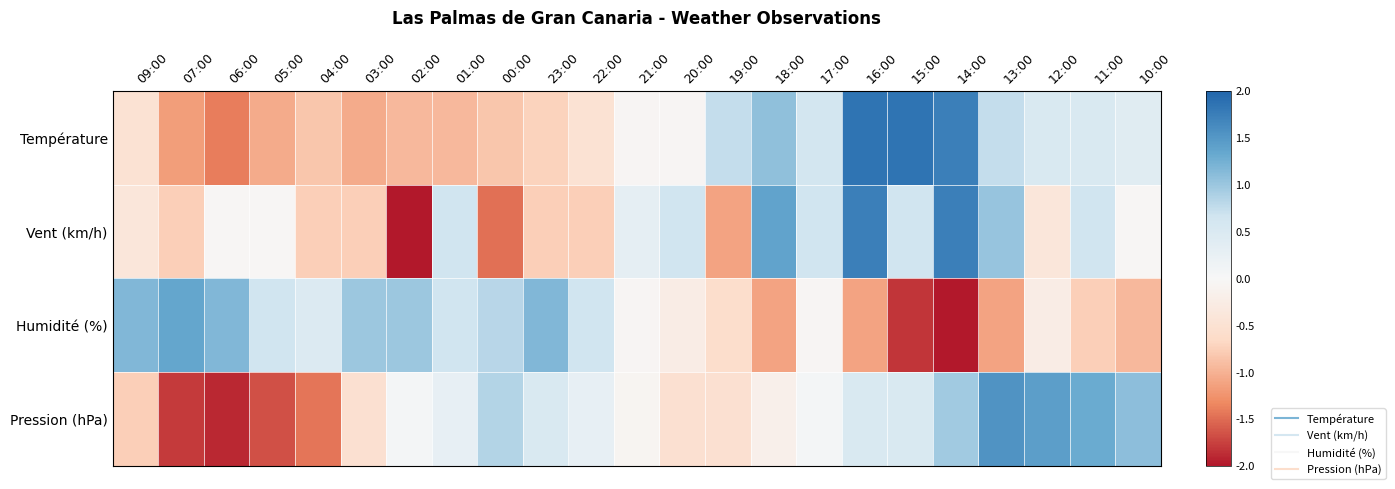

What is the spread (max minus min) of values at 22:00?

1.4